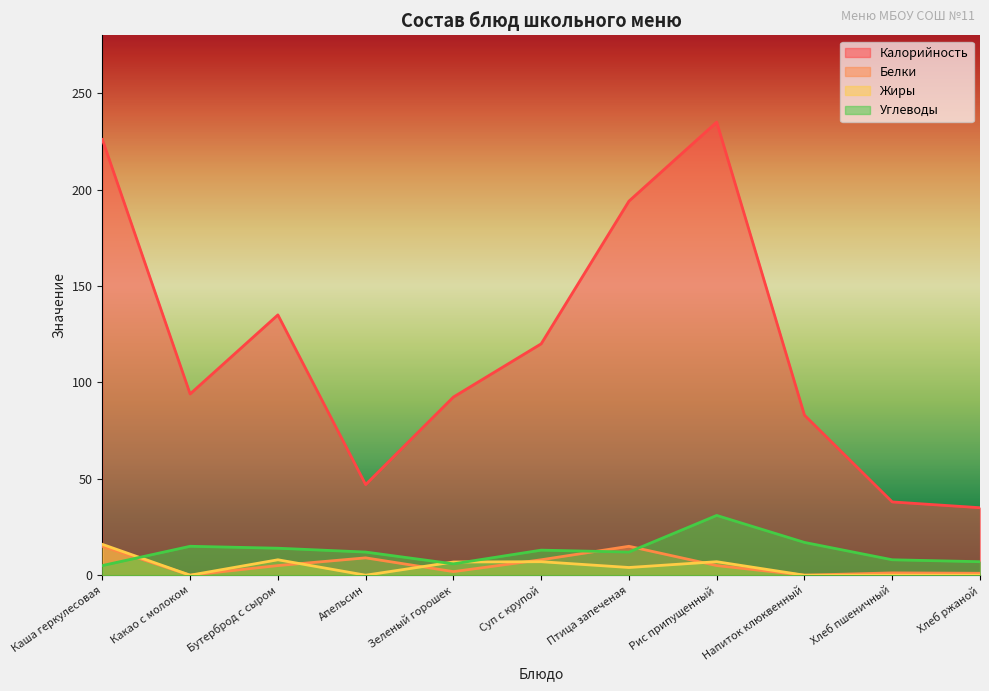

What position from the left is Каша геркулесовая?

1